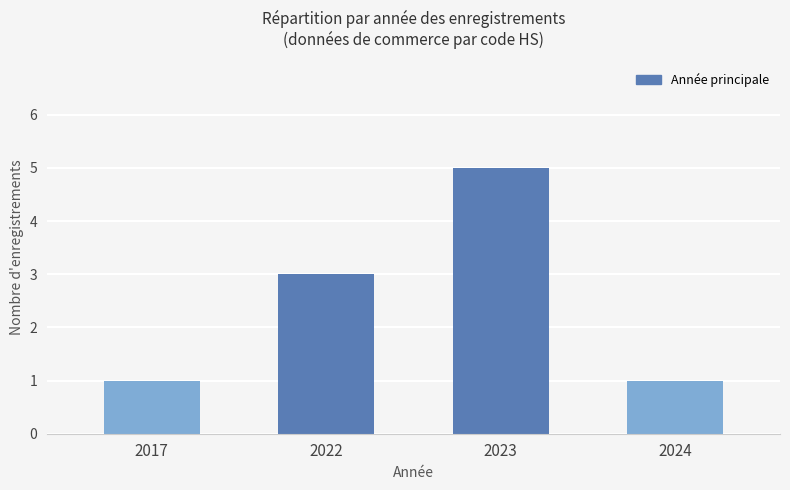

What is the greatest value displayed?

5